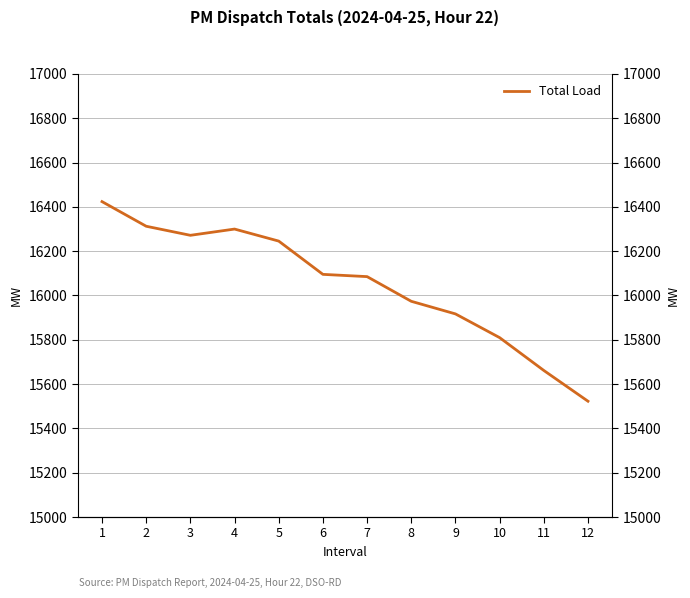

How many data points are above 16095?

6